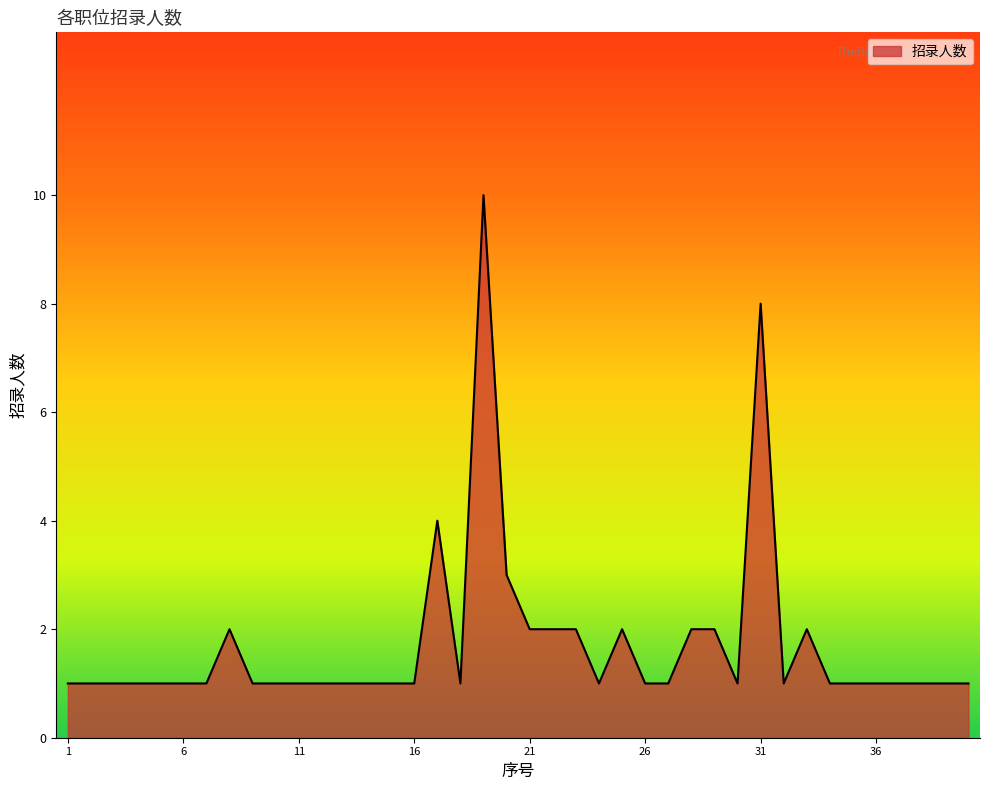

What is the maximum value shown in the chart?

10